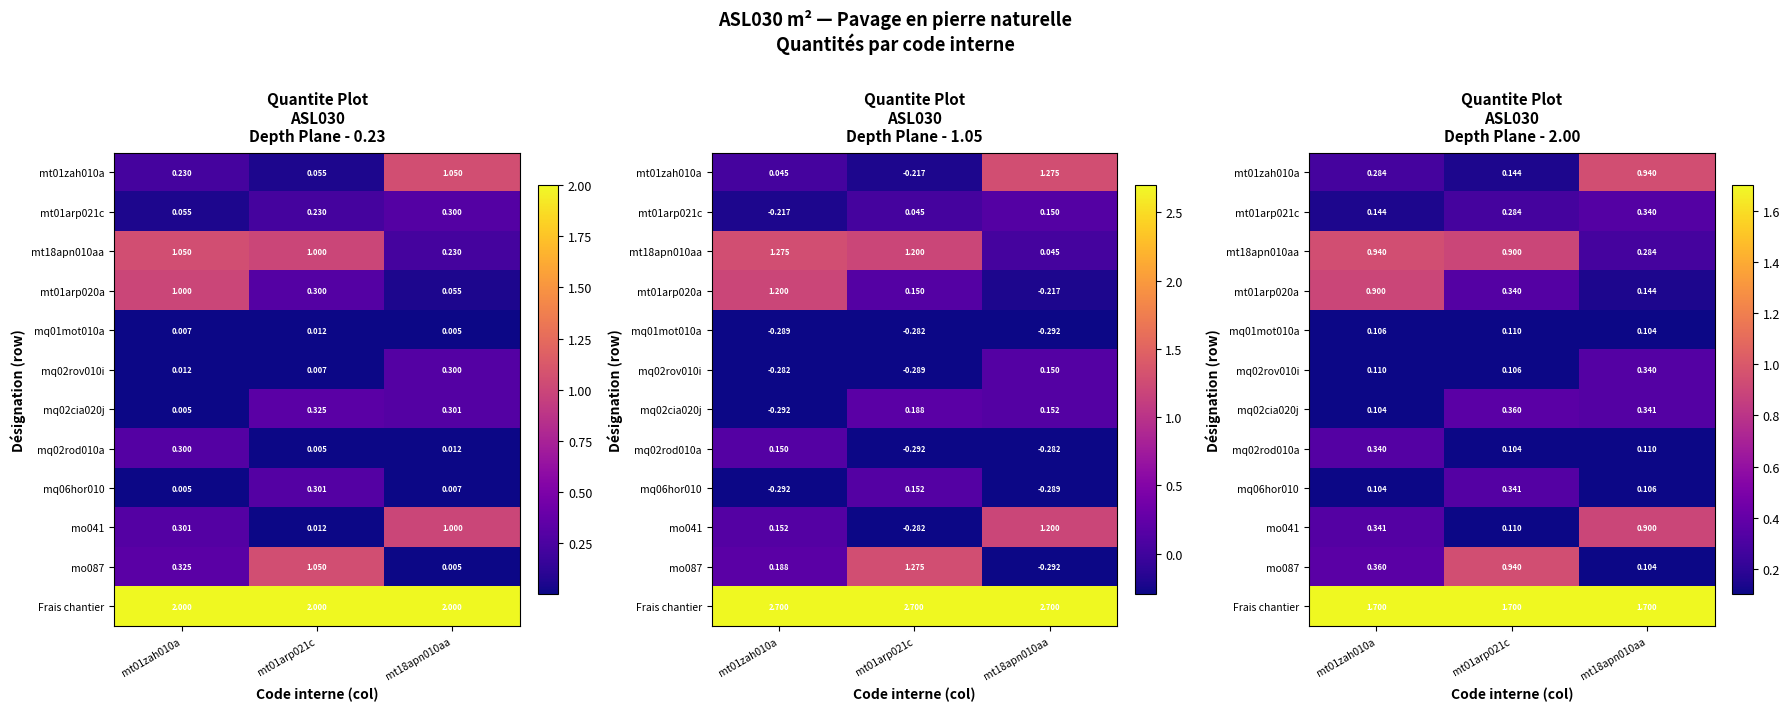

At how many categories does at least one series exceed 1?

3